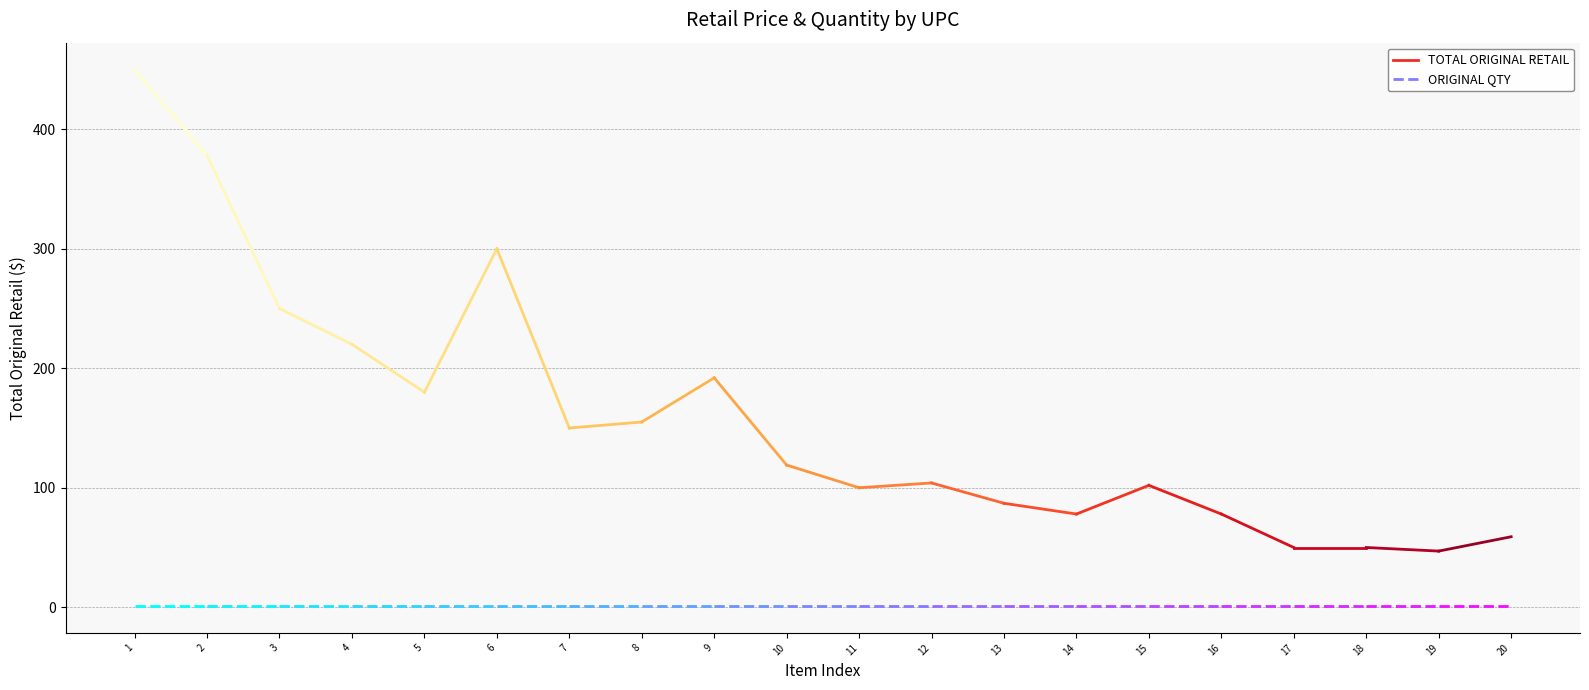

How many categories are shown in the chart?

2